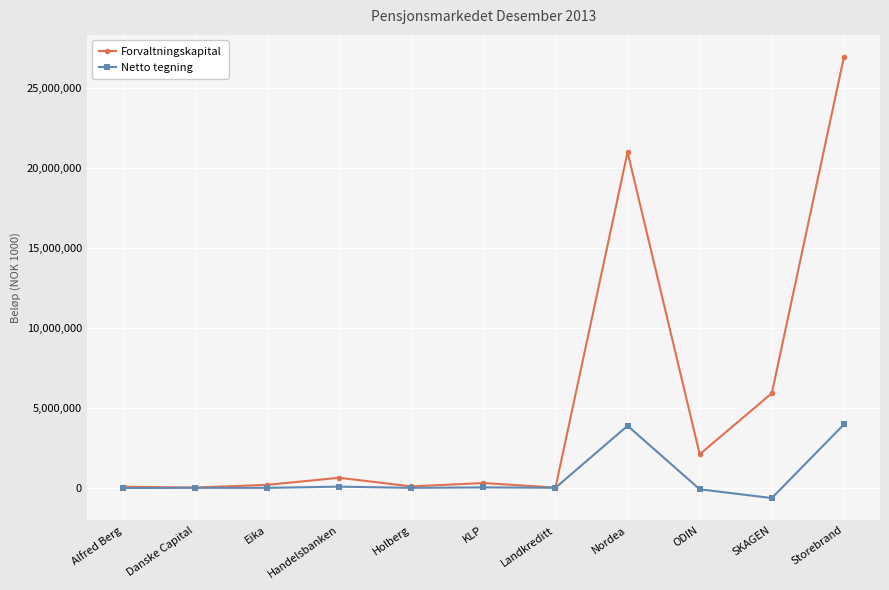

What is the approximate value of Netto tegning at Handelsbanken?

73489